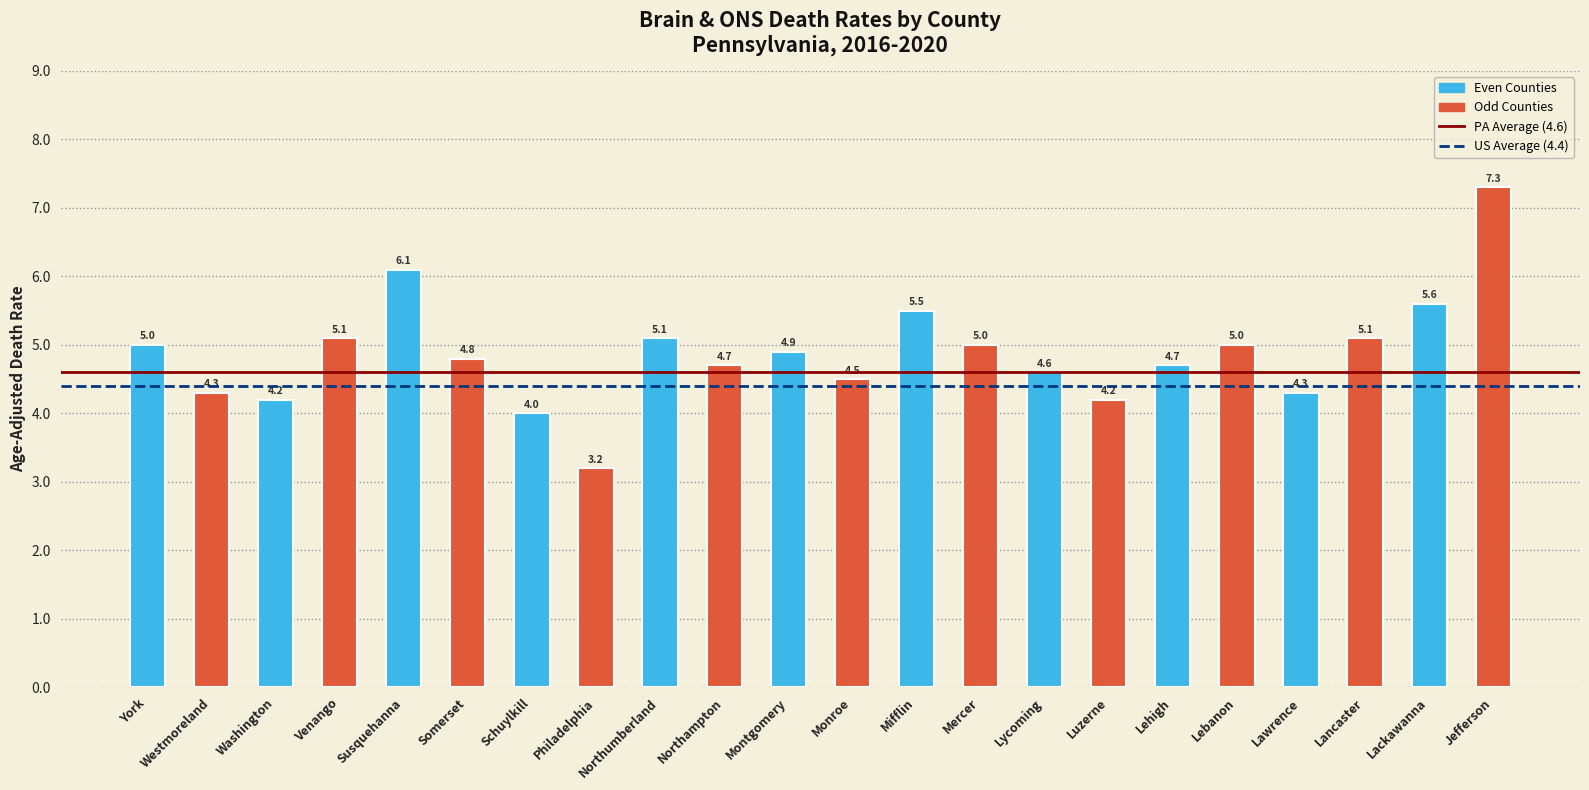

At which category does the chart reach its peak across all series?

Jefferson